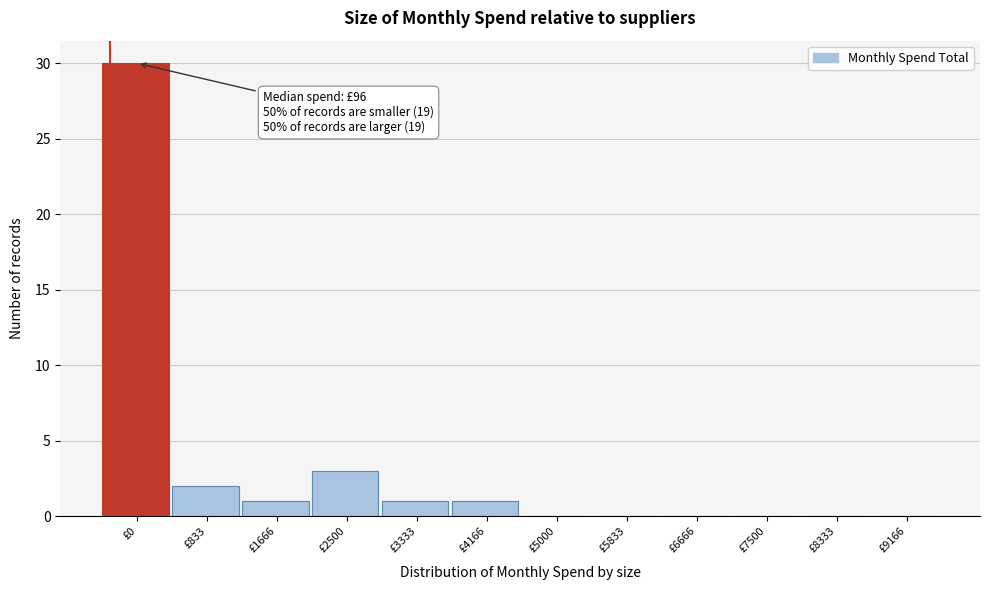

Reading right to left, extract all data points from this chart.

£9166=0	£8333=0	£7500=0	£6666=0	£5833=0	£5000=0	£4166=1	£3333=1	£2500=3	£1666=1	£833=2	£0=30